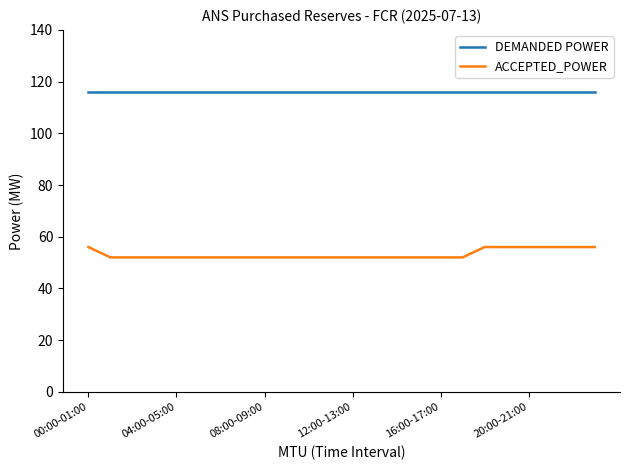

Rank the series by their average value, from lowest to highest.

ACCEPTED_POWER, DEMANDED POWER